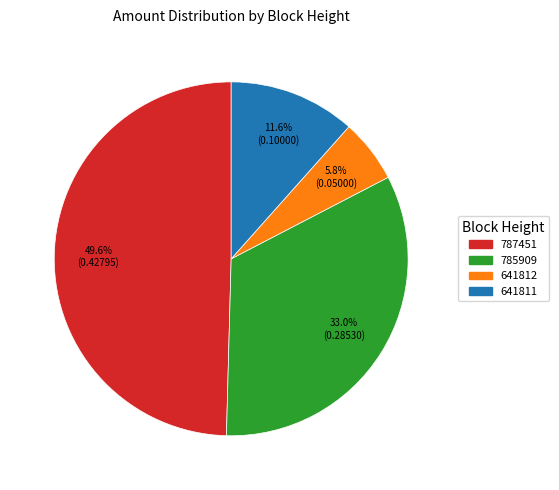

Between 641811 and 785909, which is larger?

785909